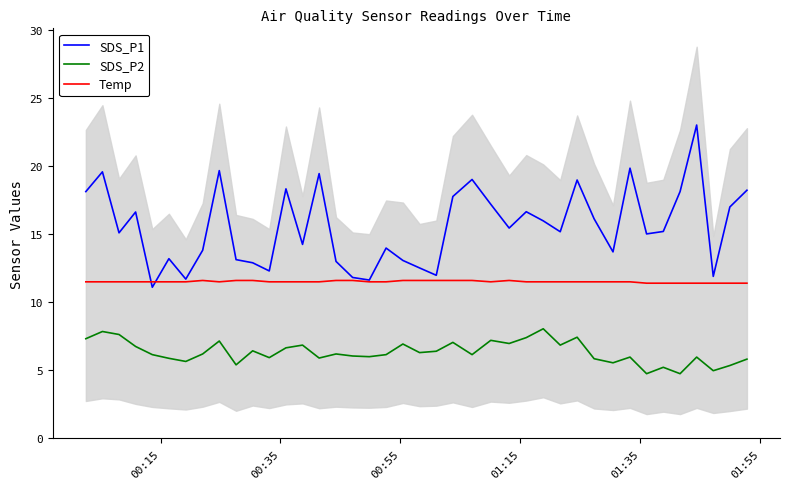

Which series has the largest range (max minus min)?

SDS_P1